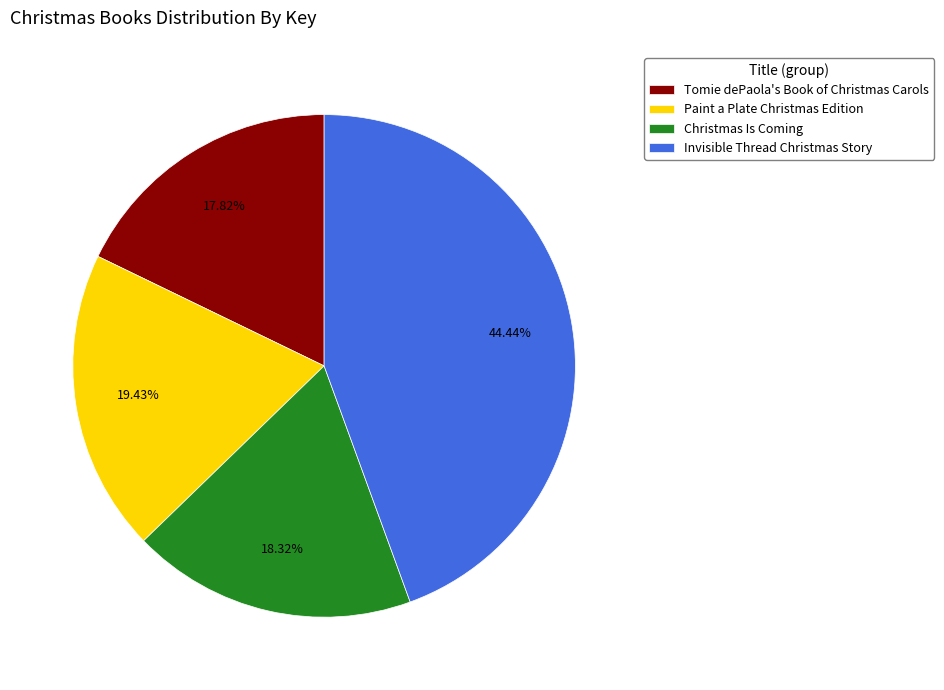

Is it true that Tomie dePaola's Book of Christmas Carols is 18% of the pie?

True